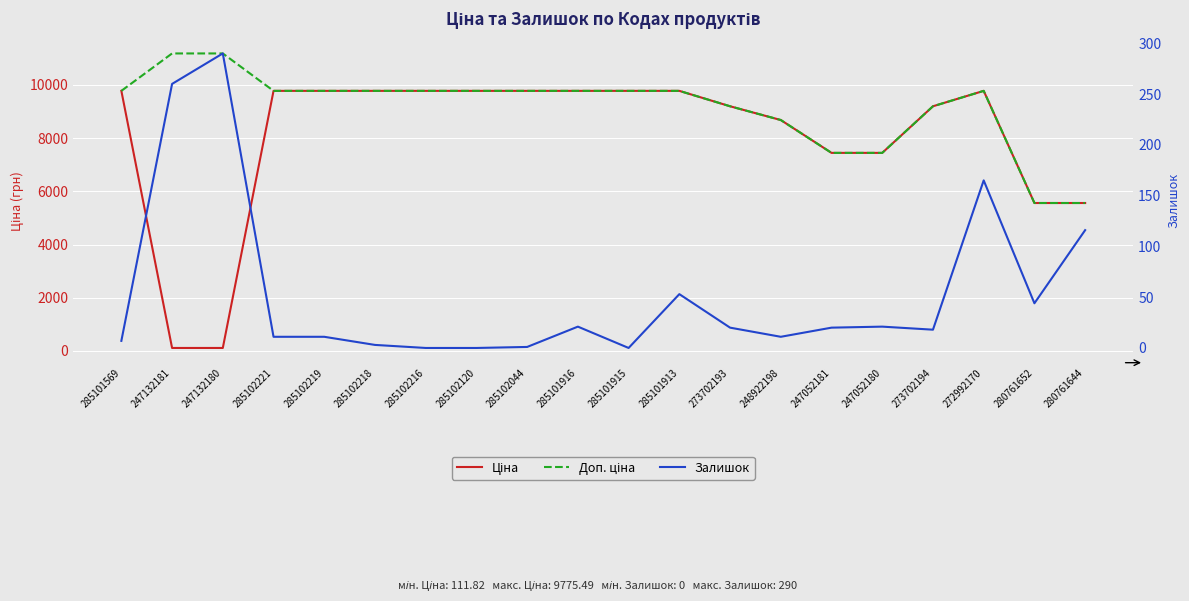

Between 285102044 and 248922198, which series saw the biggest shift?

Ціна